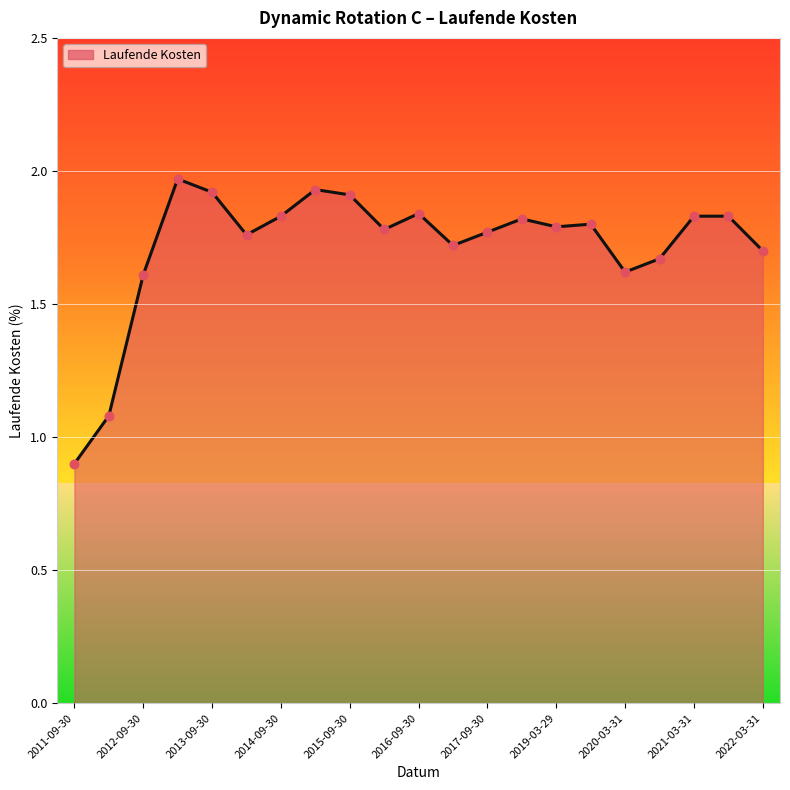

Approximately how many times larger is the value at 2011-09-30 compared to 2016-03-31?

0.5